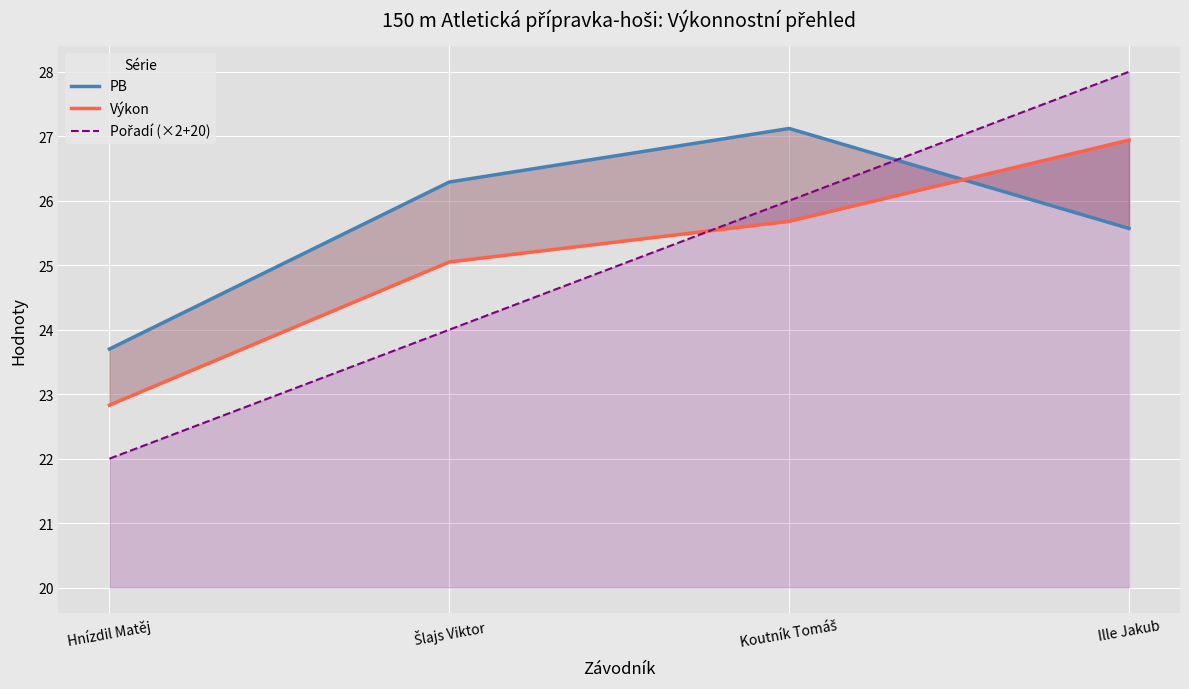

What is the value of the PB point at the 4th from the left?

25.6